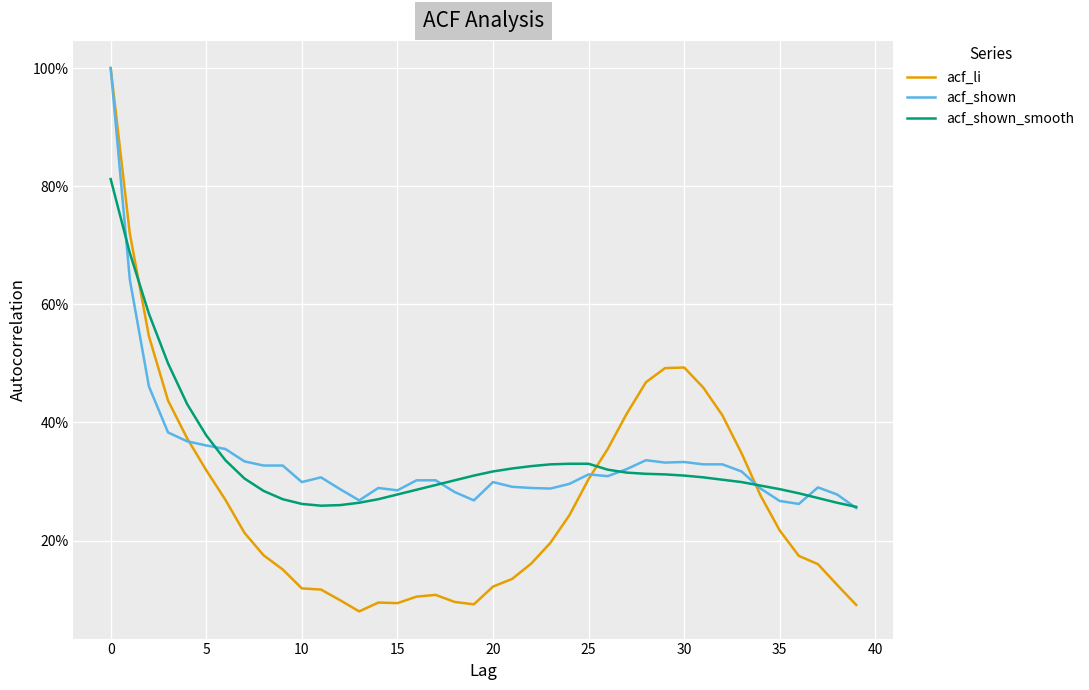

What are all the series names shown in the legend?

acf_li, acf_shown, acf_shown_smooth